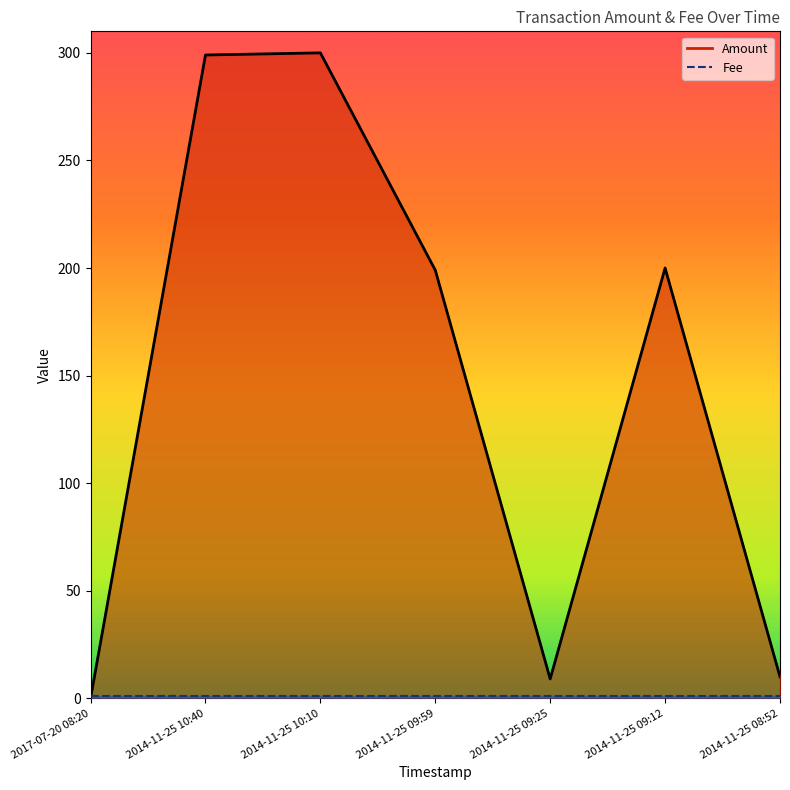

Does the chart display data point markers on the line(s)?

No